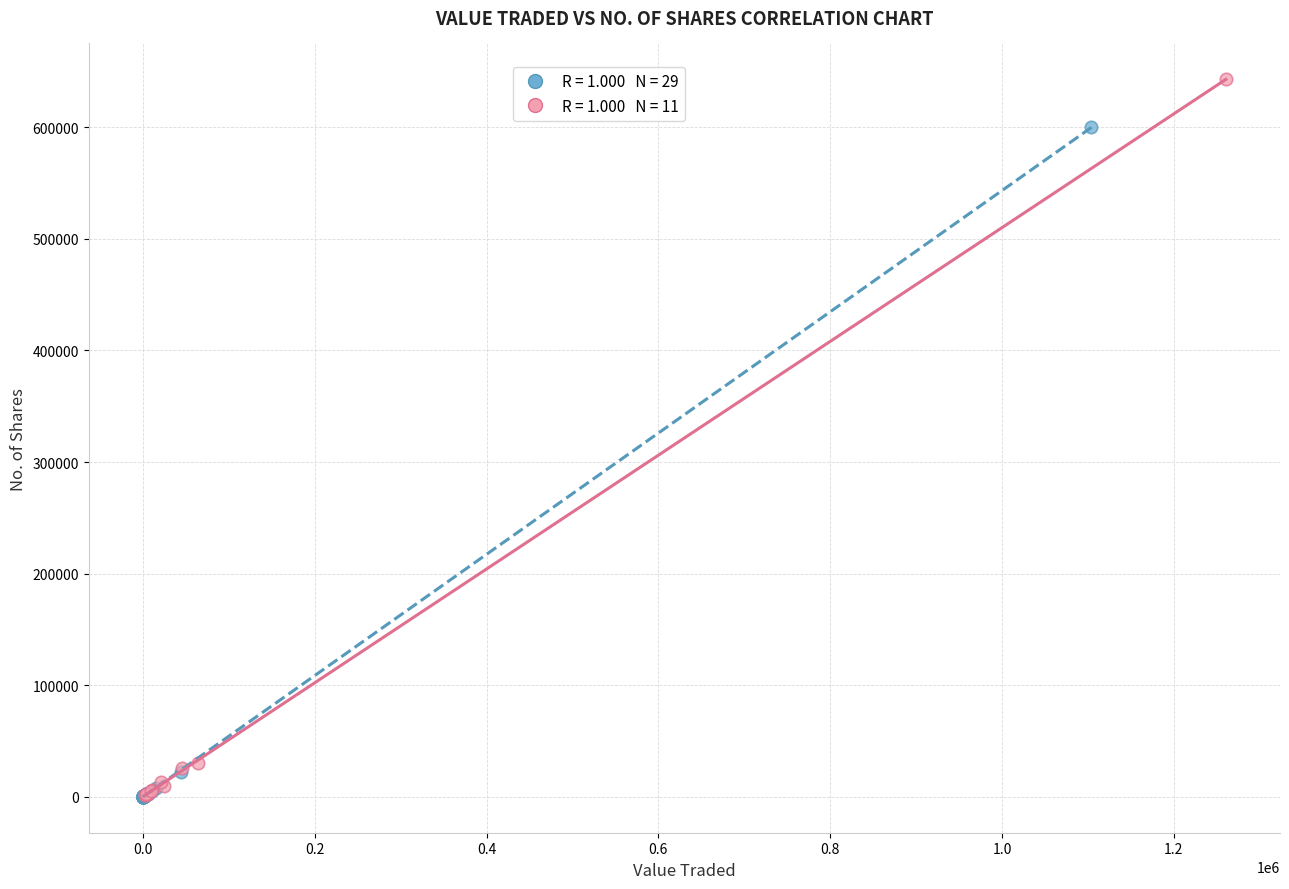

Which series has the largest Y range (max minus min)?

High Trans. (>6)